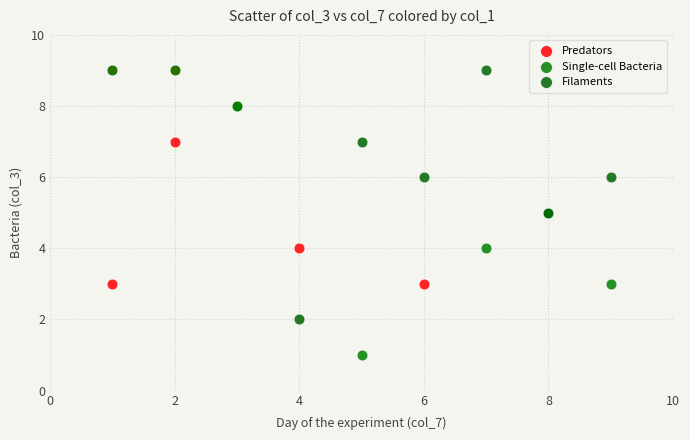

Which series has the widest spread of Y values?

Single-cell Bacteria